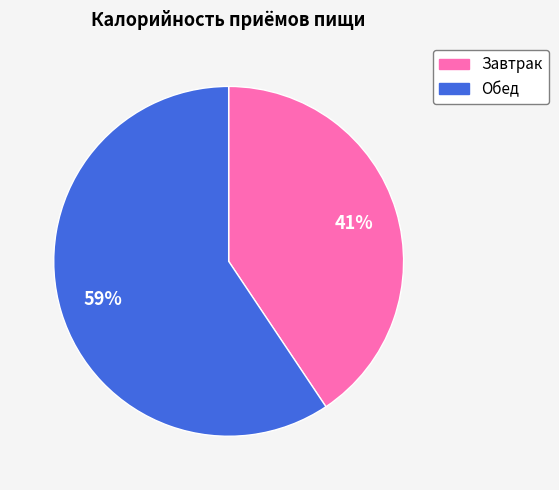

Between Обед and Завтрак, which is larger?

Обед